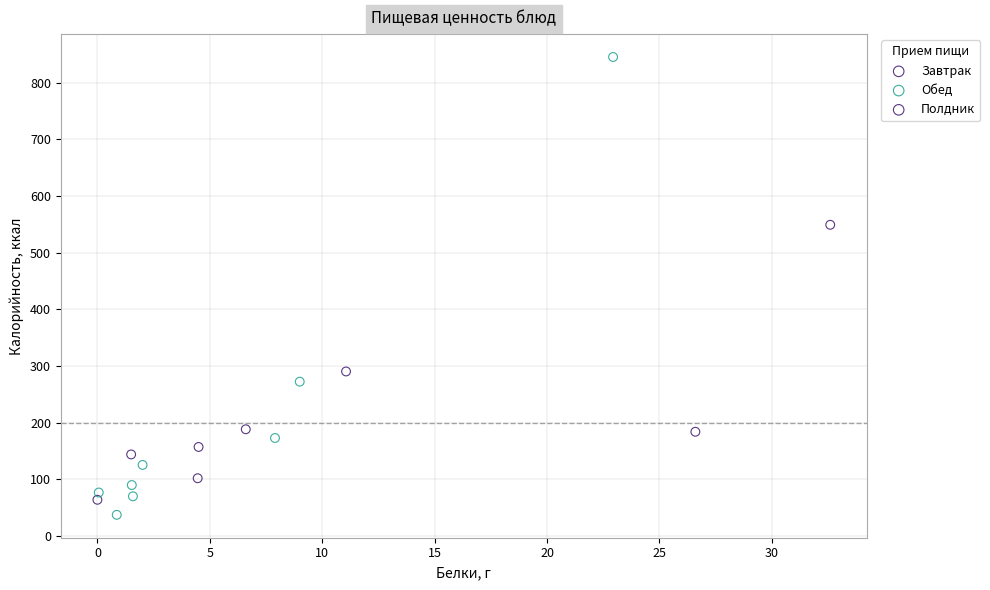

Which series contains the highest Y value?

Обед